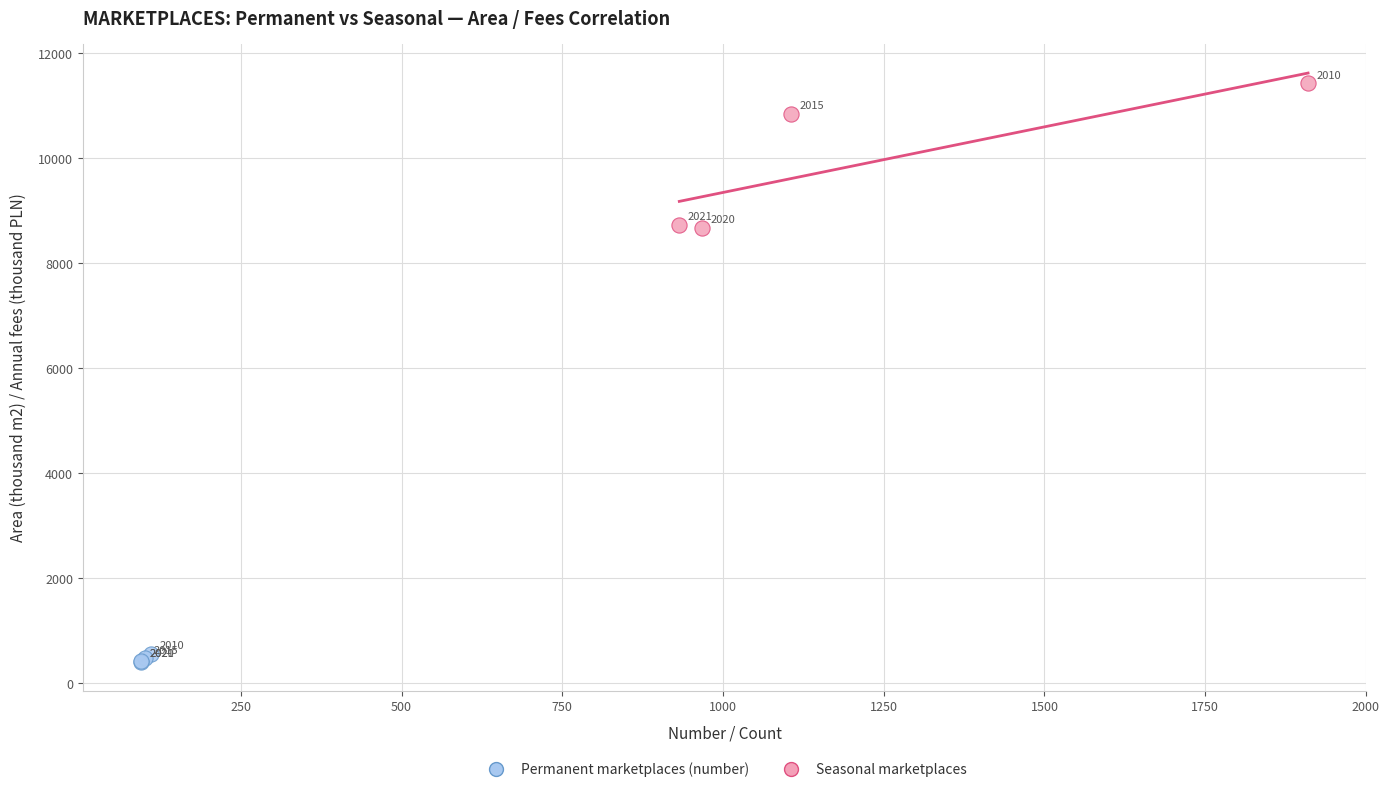

Which series reaches the maximum Y coordinate?

Seasonal marketplaces